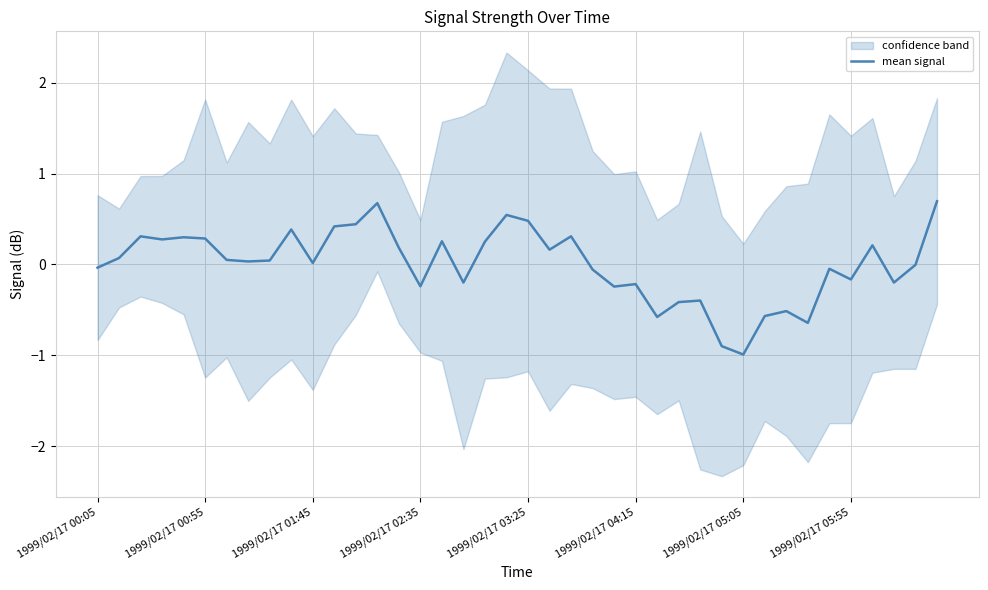

The value at 36 is 0.2. True or false?

True